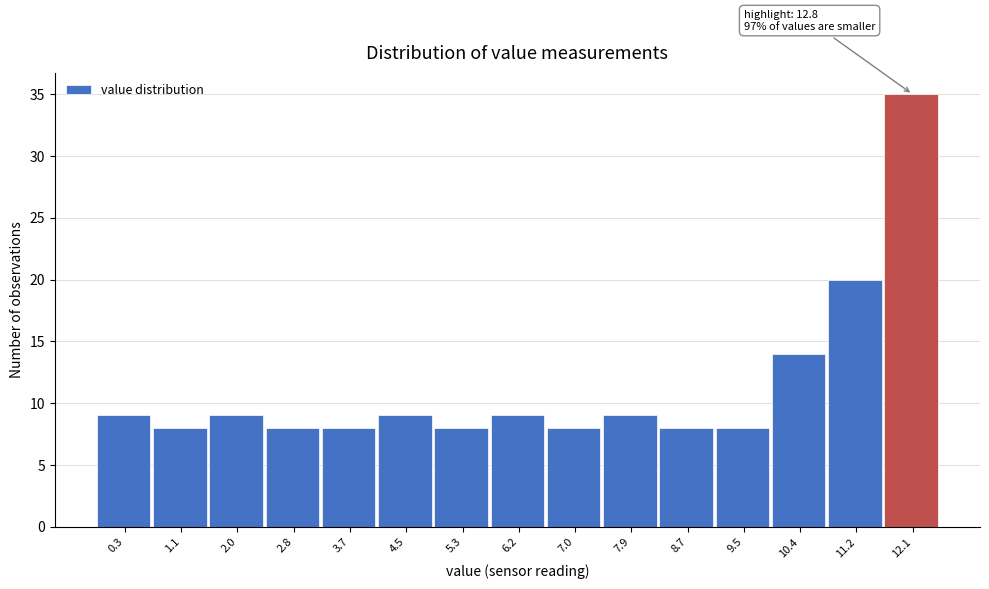

Reading left to right, list all the values displayed in this chart.

9	8	9	8	8	9	8	9	8	9	8	8	14	20	35